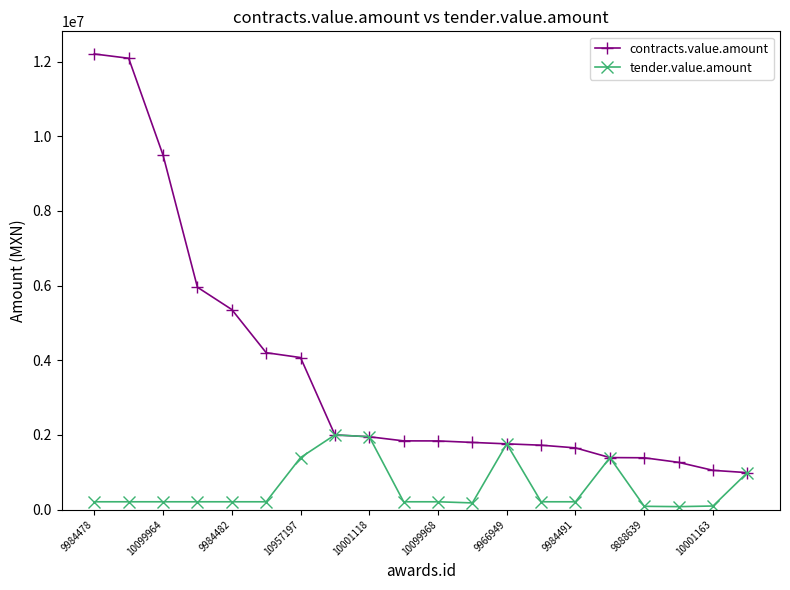

Rank the series by their maximum value, from highest to lowest.

contracts.value.amount, tender.value.amount